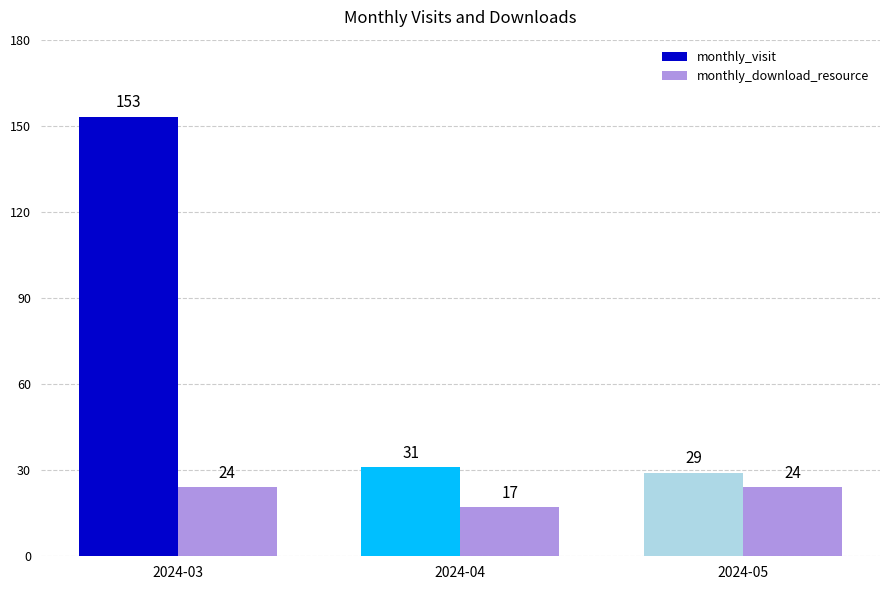

Is the value of monthly_visit at 2024-03 greater than the value of monthly_download_resource at 2024-03?

Yes